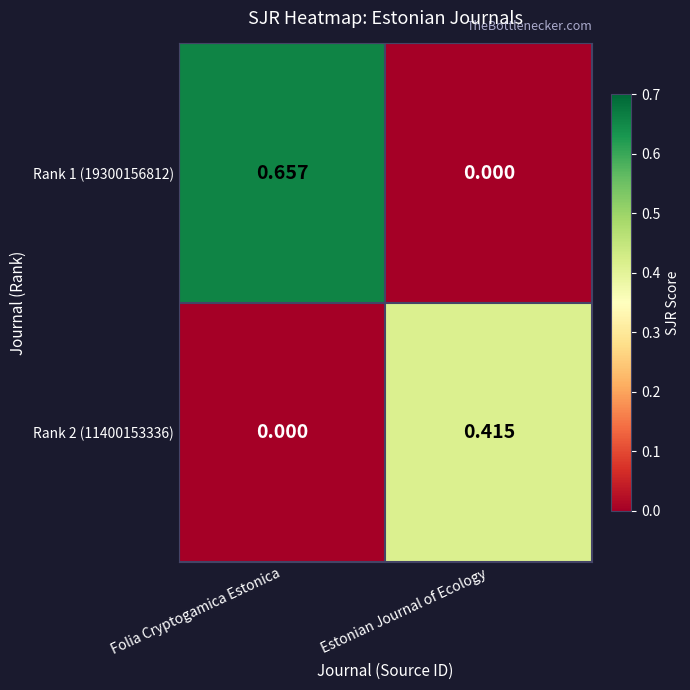

List the labels in order of Rank 2 (11400153336) value, smallest first.

Folia Cryptogamica Estonica, Estonian Journal of Ecology